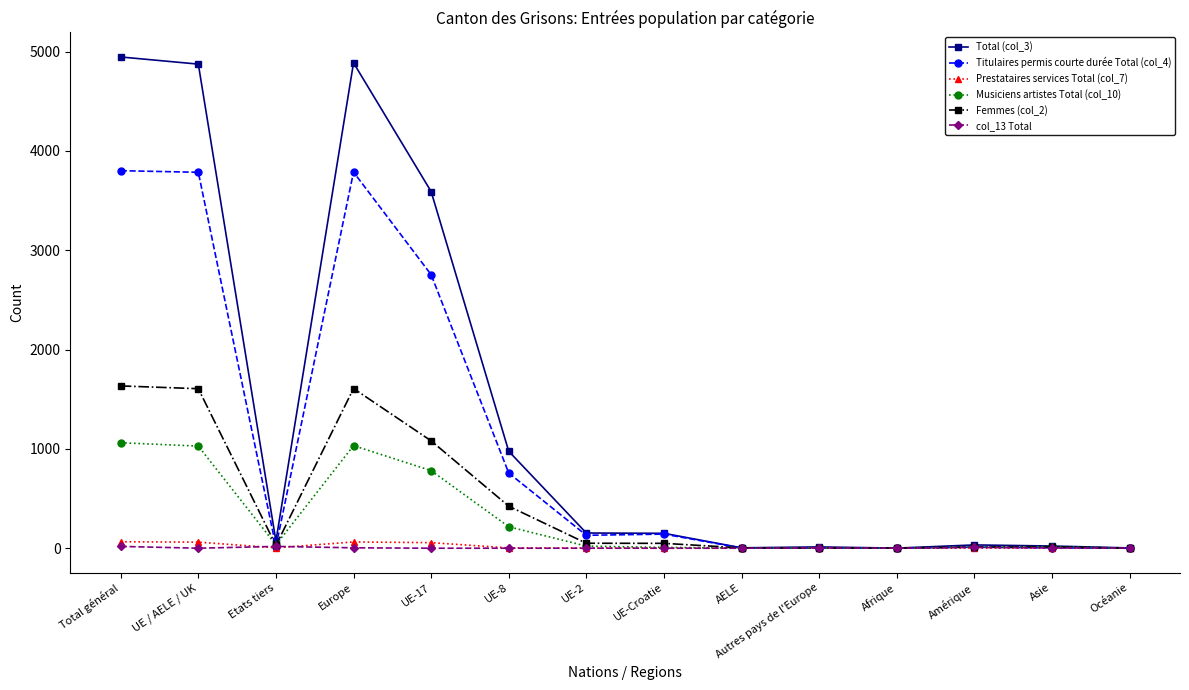

Where is the first local minimum for Total (col_3)?

Etats tiers